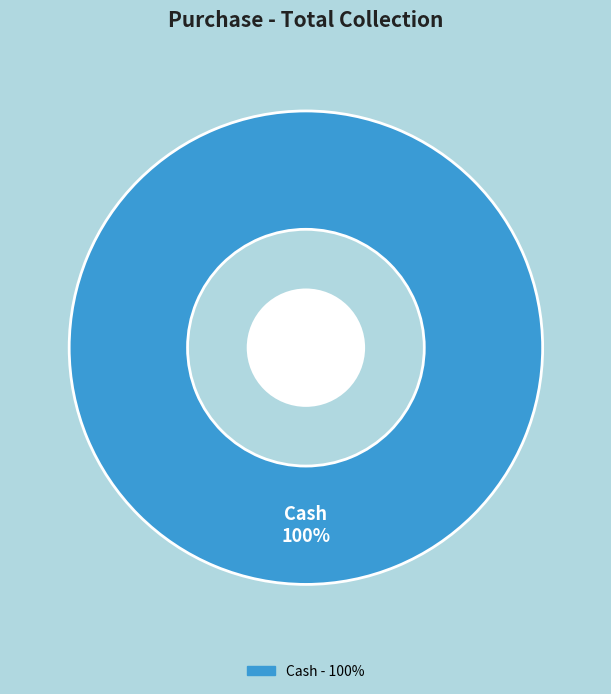

Does any single category account for the majority?

Yes